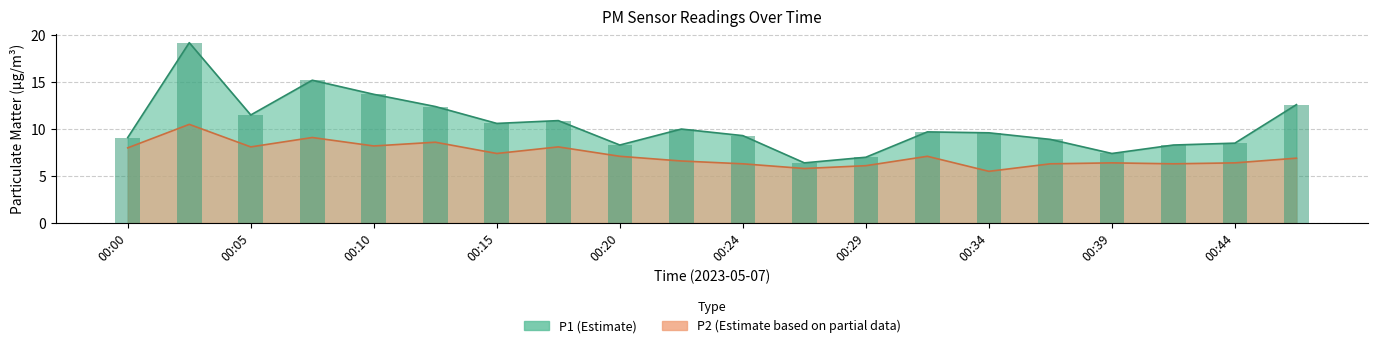

What is the total value across all series at 00:12?

21.0